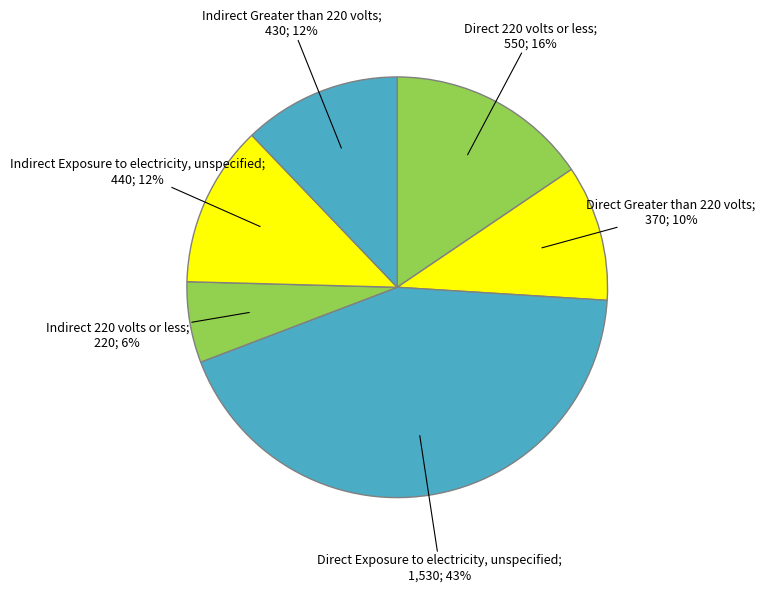

How many slices are in this pie chart?

6